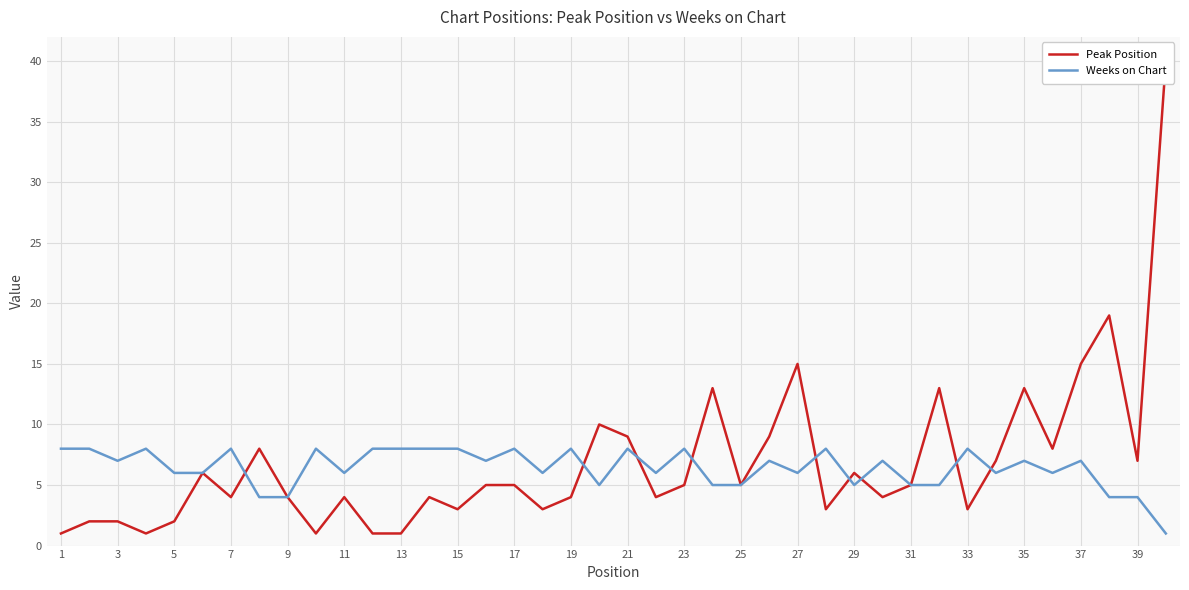

What is the difference between the maximum and minimum values in the Weeks on Chart series?

7